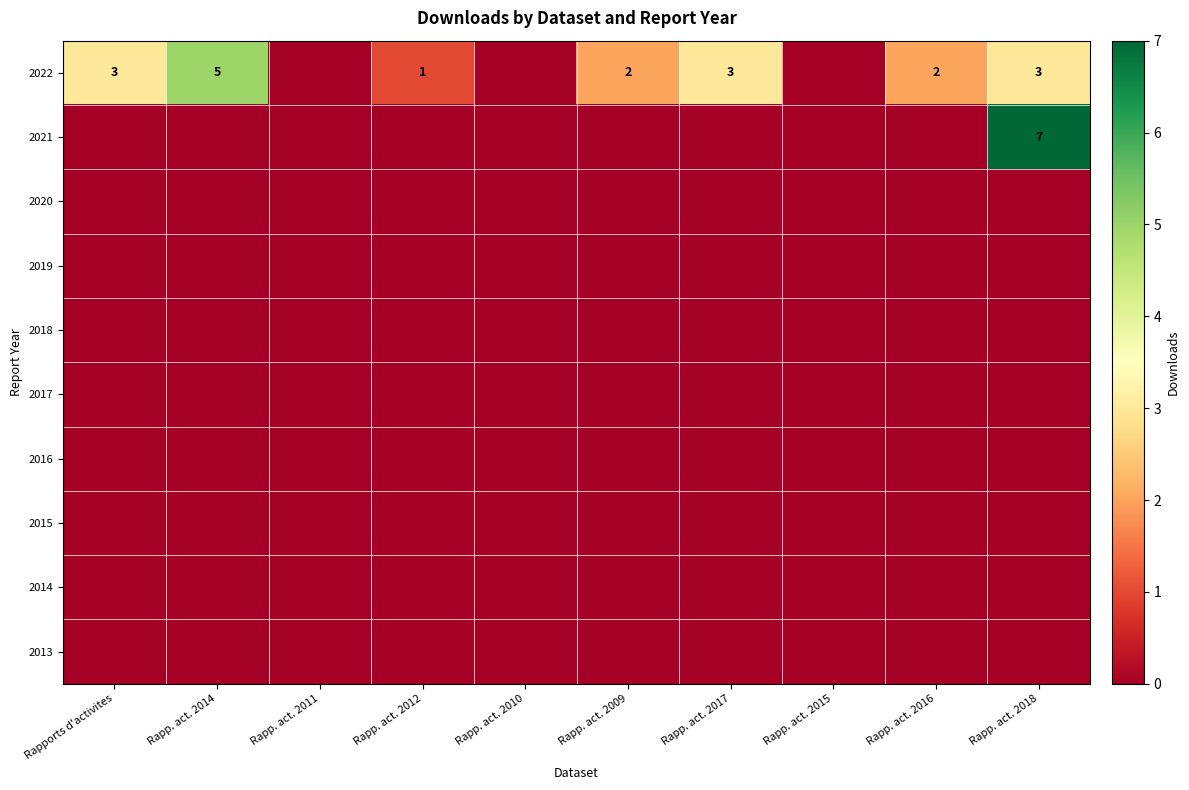

Rank the categories by 2014 value from lowest to highest.

Rapports d'activites, Rapp. act. 2014, Rapp. act. 2011, Rapp. act. 2012, Rapp. act. 2010, Rapp. act. 2009, Rapp. act. 2017, Rapp. act. 2015, Rapp. act. 2016, Rapp. act. 2018